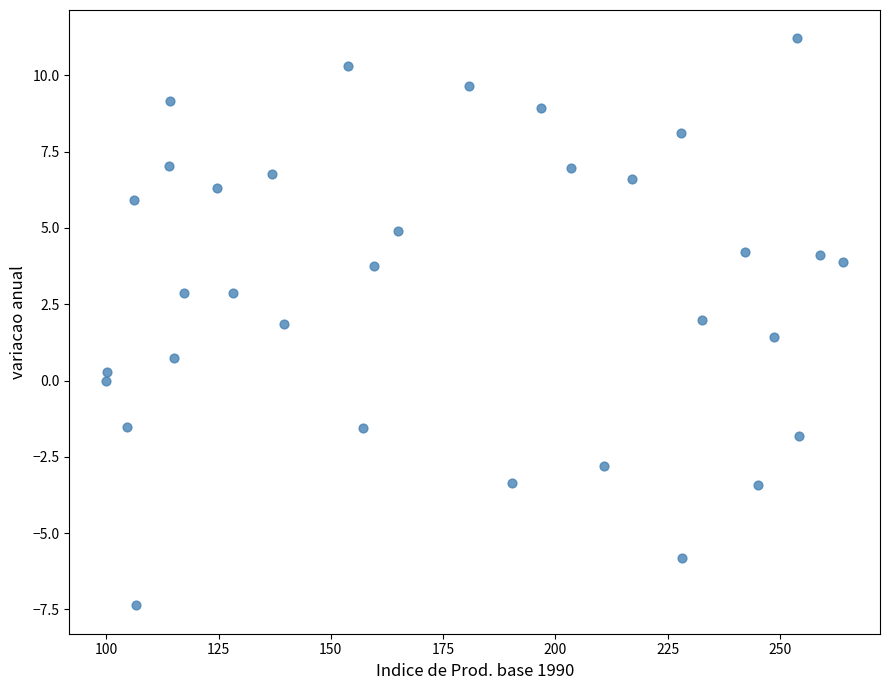

What is the range of X values (max minus min)?

164.1